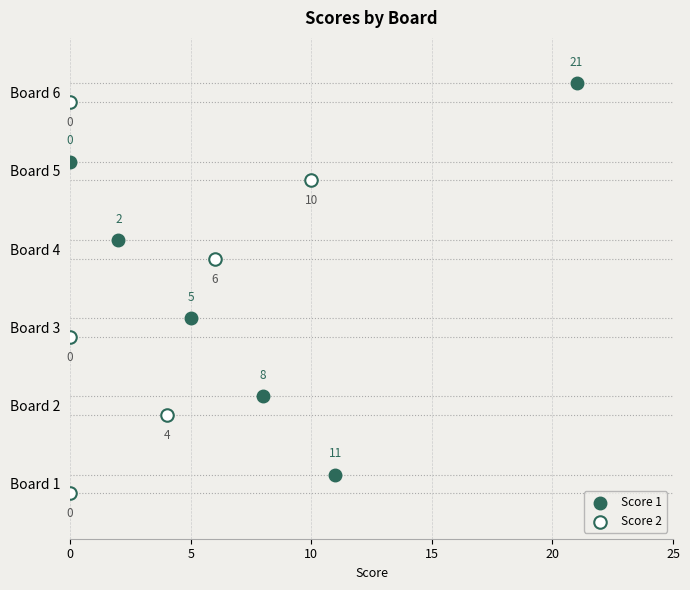

Which series contains the highest Y value?

Score 1